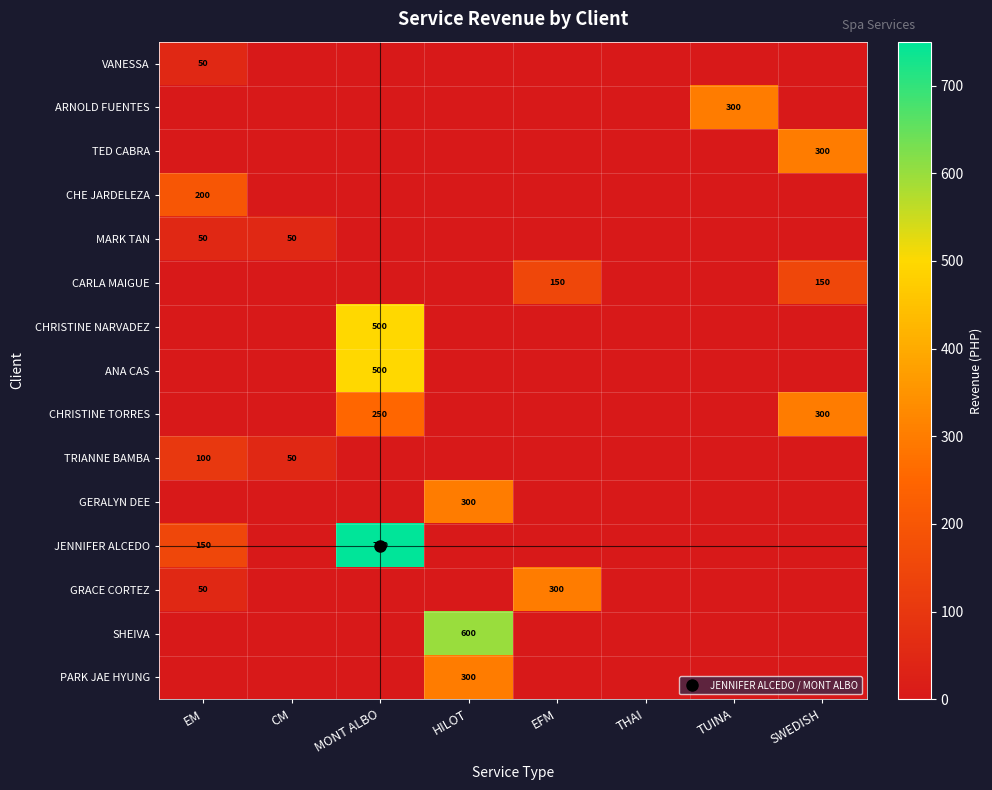

At which category is the sum across all series the highest?

MONT ALBO